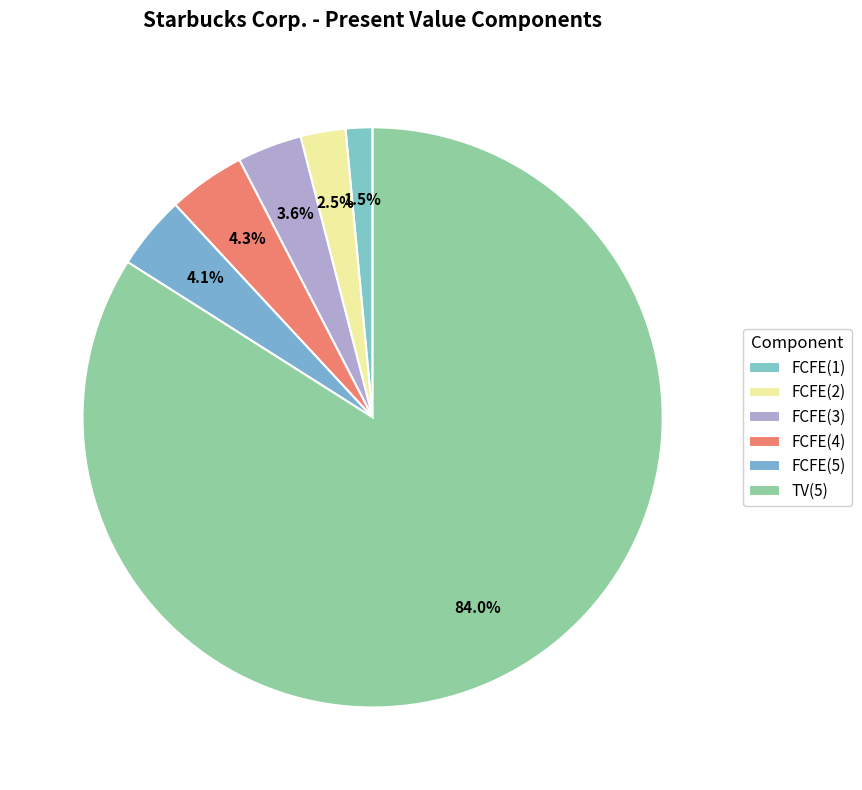

How many slices are in this pie chart?

6